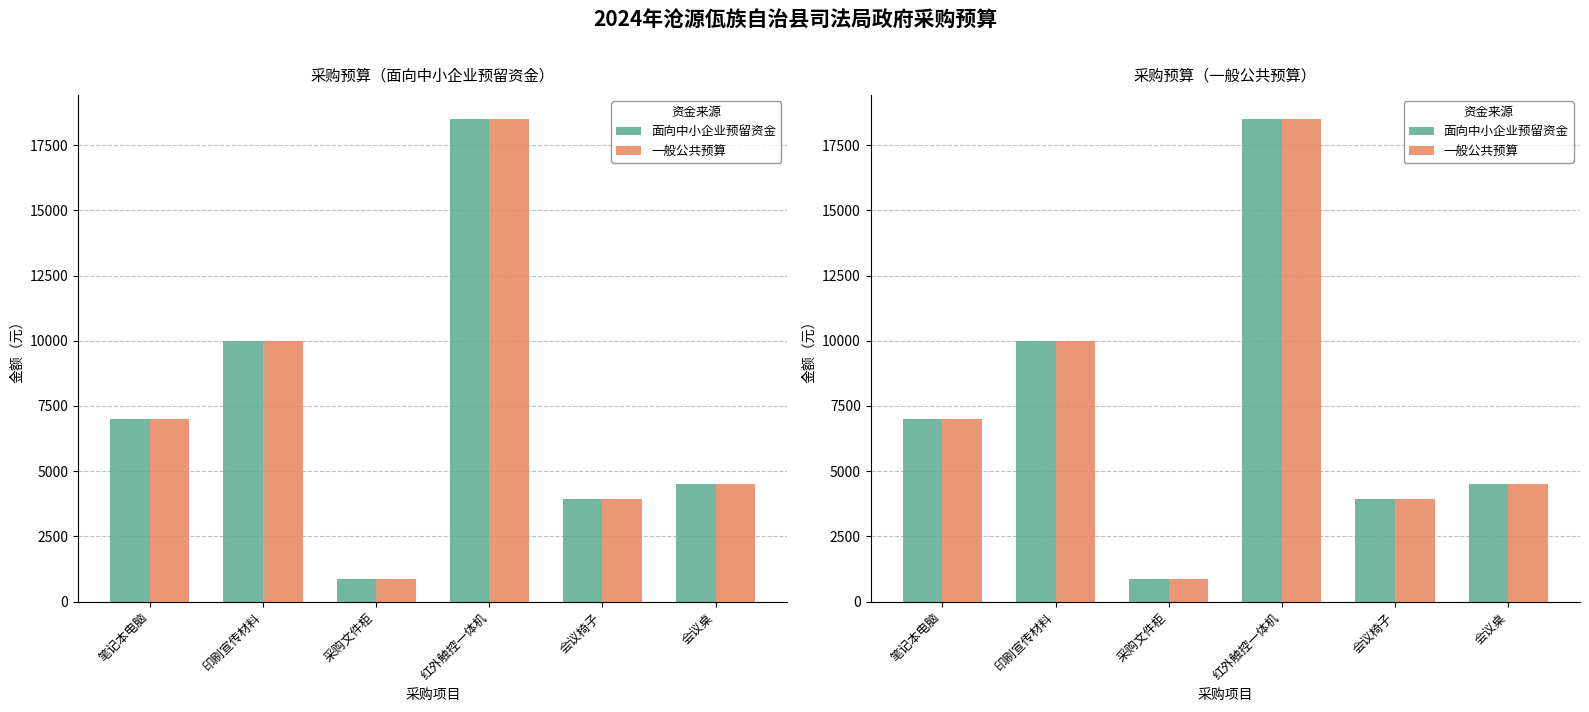

What position from the right is 印刷宣传材料?

5